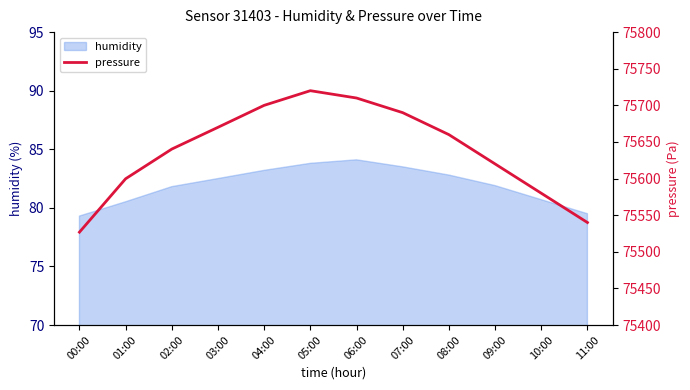

How many lines are shown in the chart?

1